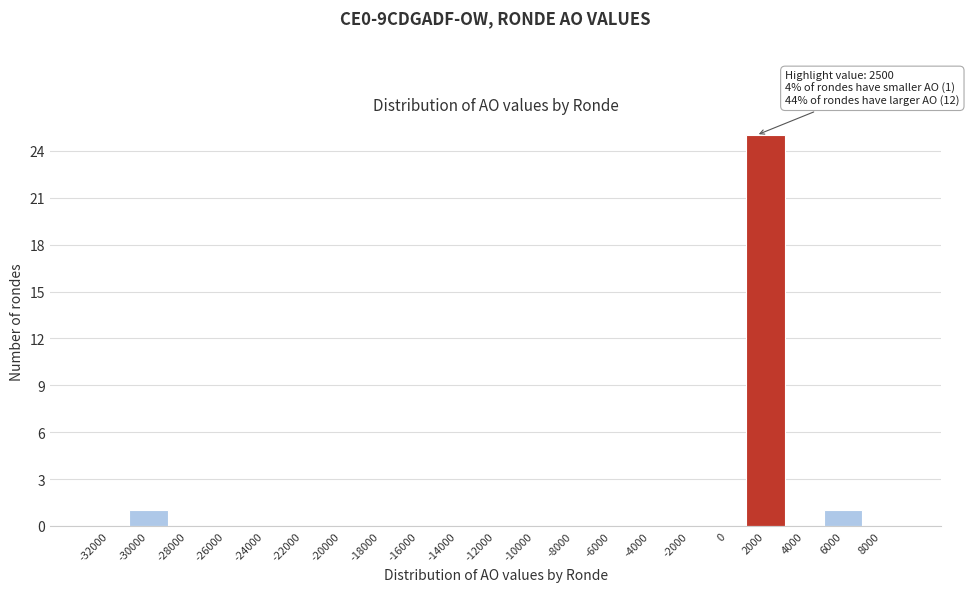

Reading left to right, transcribe all the data shown in this chart.

-32000=0	-30000=1	-28000=0	-26000=0	-24000=0	-22000=0	-20000=0	-18000=0	-16000=0	-14000=0	-12000=0	-10000=0	-8000=0	-6000=0	-4000=0	-2000=0	0=0	2000=25	4000=0	6000=1	8000=0